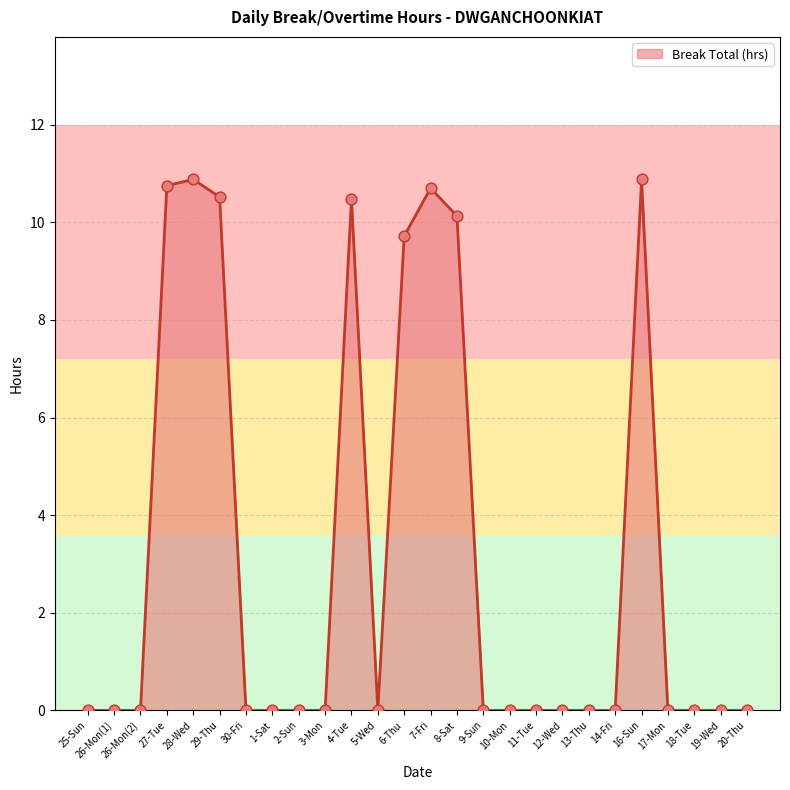

What is the change in value from 5-Wed to 8-Sat?

+10.1